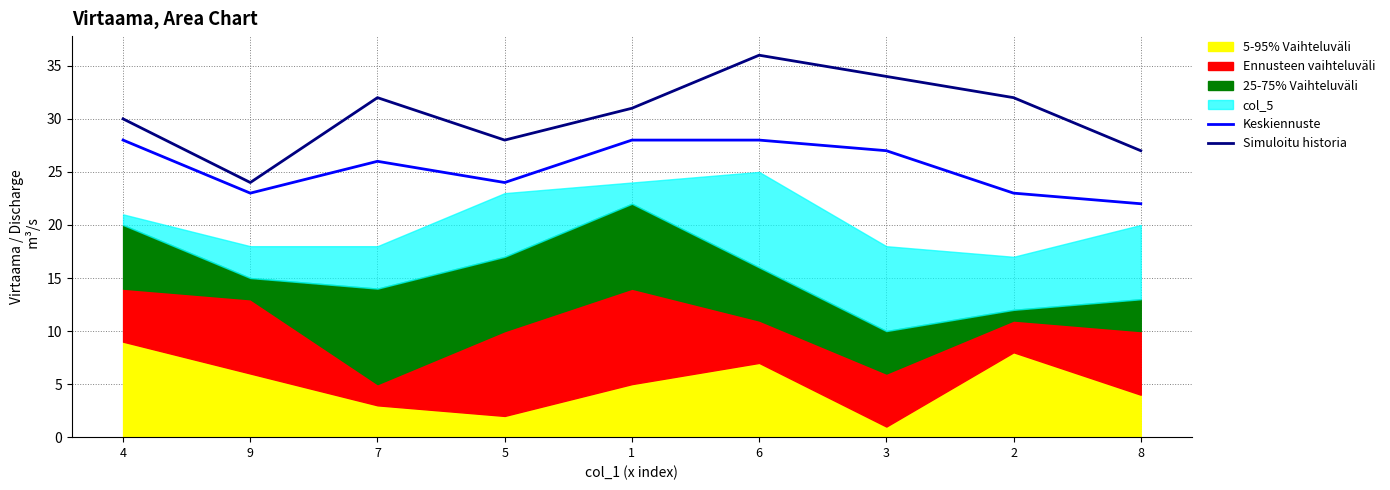

True or false: Simuloitu historia and Keskiennuste cross at least once.

False